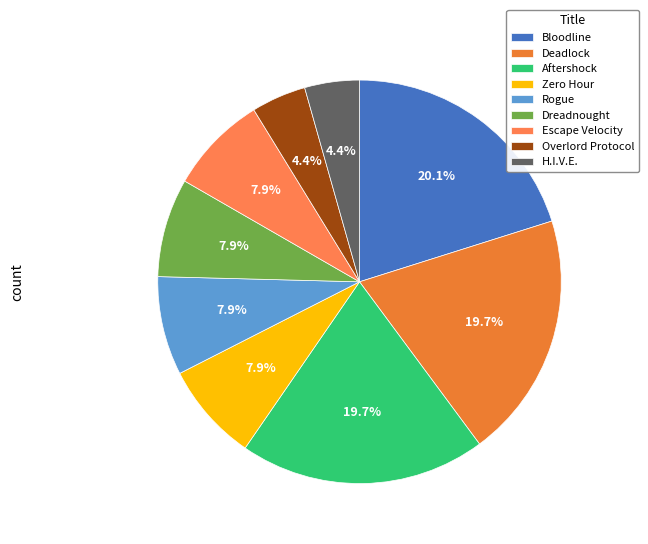

Does Dreadnought account for over 50% of the chart?

No